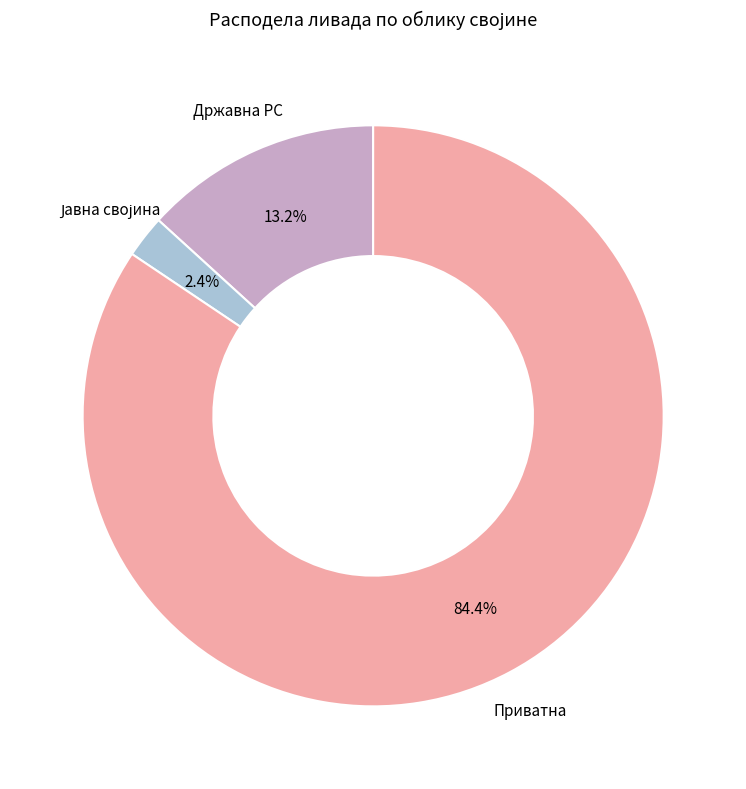

Do Приватна and Државна РС together represent more than half of the pie?

Yes